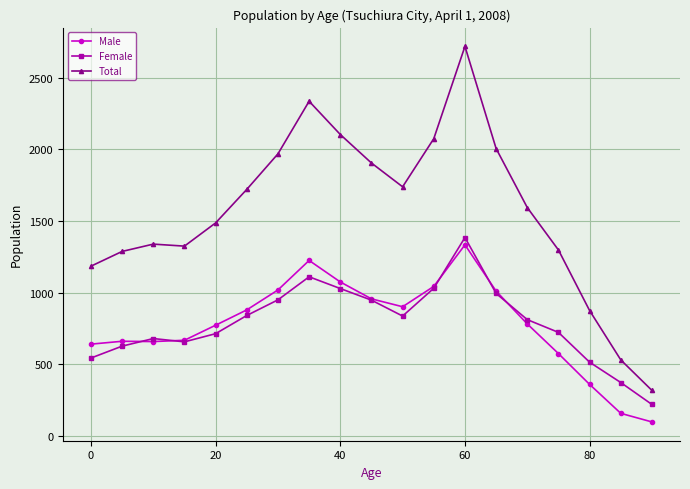

Which series ends up on top after the final intersection of Female and Male?

Female